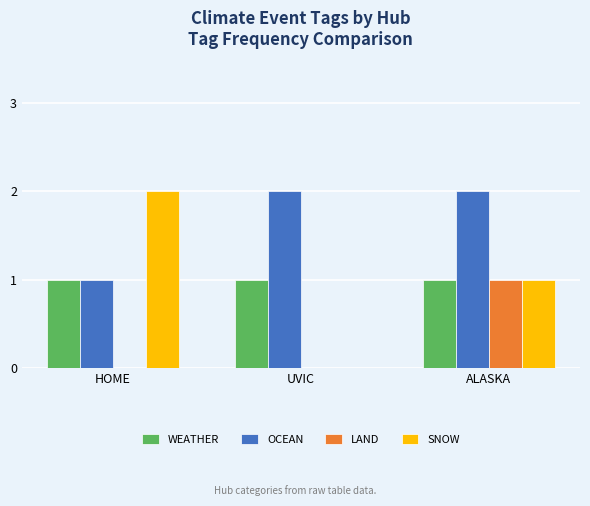

Are the bars horizontal?

No